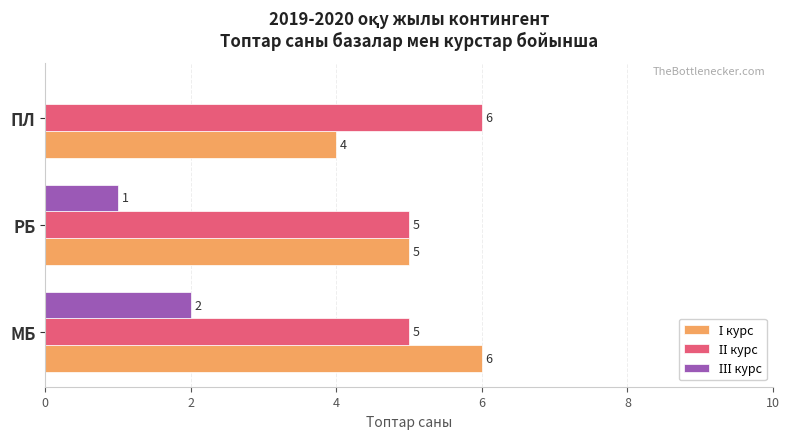

What is the greatest value displayed?

6